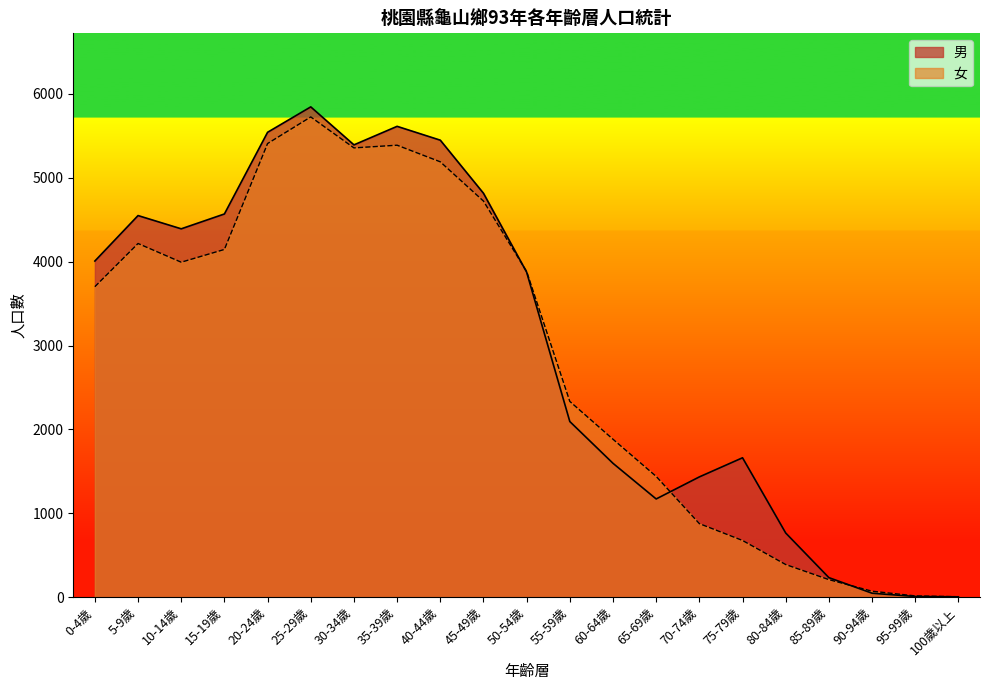

Rank the series by their average value, from highest to lowest.

男, 女